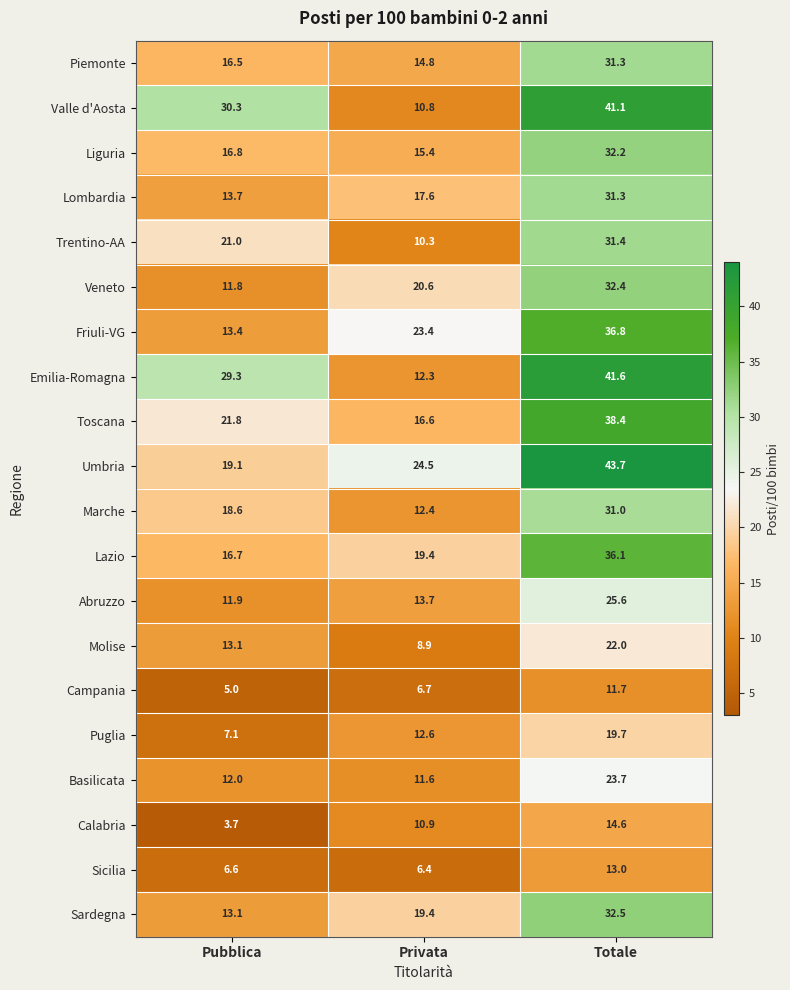

What is the spread (max minus min) of values at Privata?

18.1